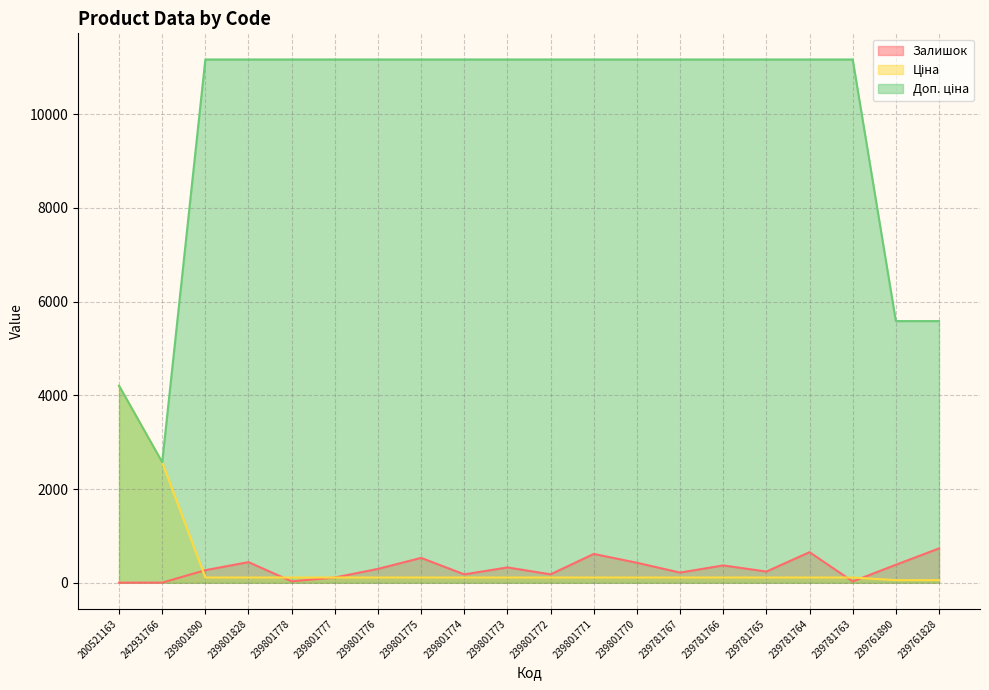

Reading left to right, list all the values displayed in this chart.

Залишок: 2.0	3.0	269.0	440.0	30.0	112.0	296.0	531.0	179.0	327.0	180.0	615.0	427.0	217.0	370.0	239.0	653.0	28.0	384.0	733.0
Ціна: 4204.8	2572.0	111.7	111.7	111.7	111.7	111.7	111.7	111.7	111.7	111.7	111.7	111.7	111.7	111.7	111.7	111.7	111.7	55.9	55.9
Доп. ціна: 4205.0	2572.0	11169.0	11169.0	11169.0	11169.0	11169.0	11169.0	11169.0	11169.0	11169.0	11169.0	11169.0	11169.0	11169.0	11169.0	11169.0	11169.0	5585.0	5585.0